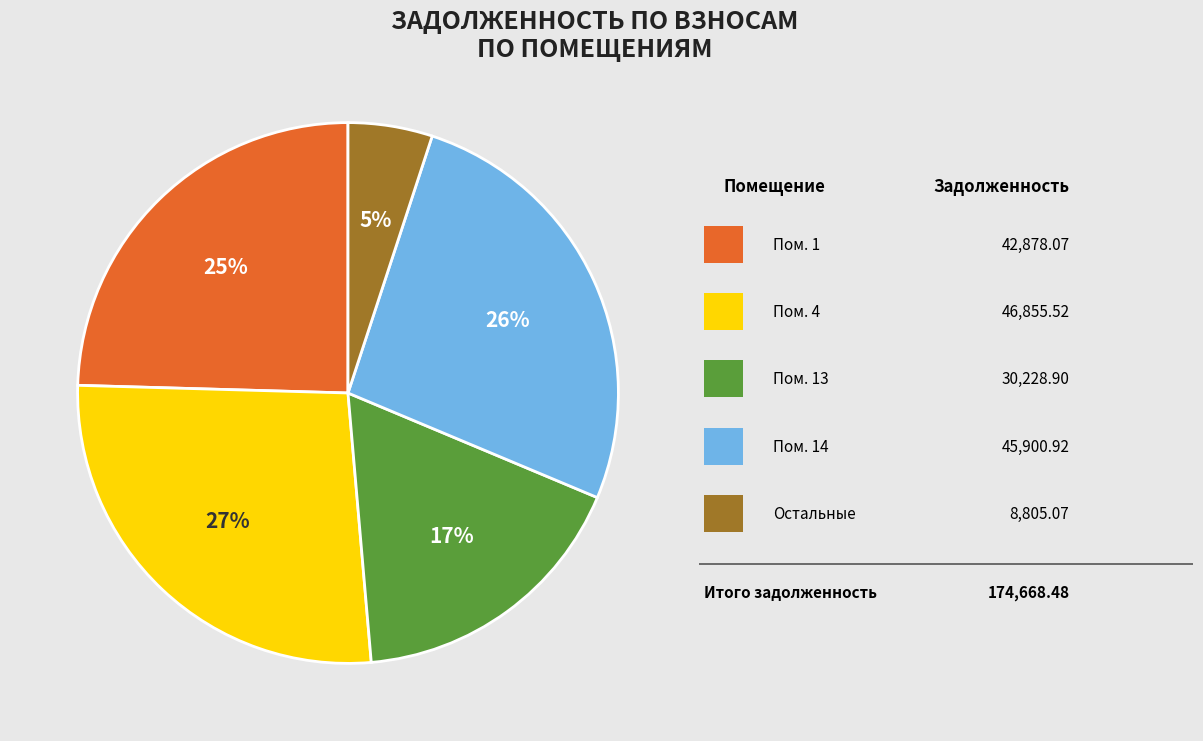

To the nearest percent, what is the average slice percentage?

20%